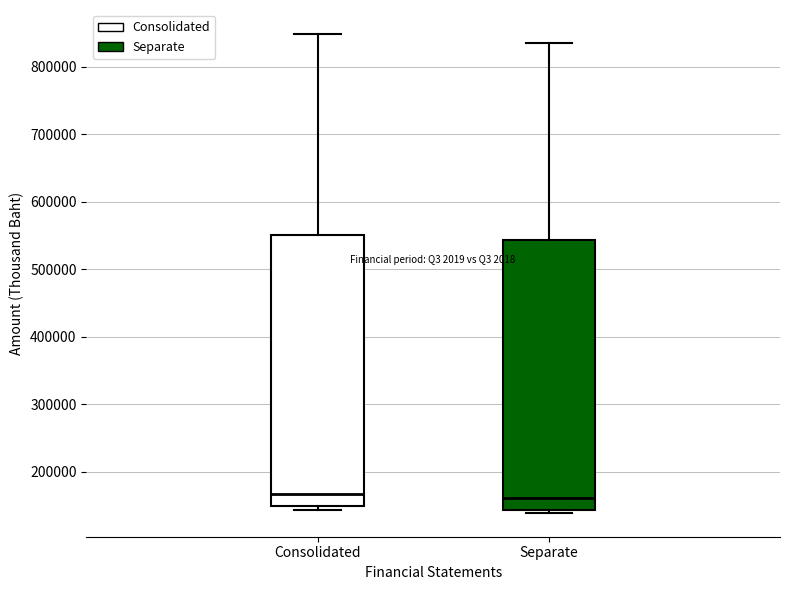

Where is the upper edge of the box for Separate on the y-axis? The values are not printed on the chart, so give them approximately, as read against the axis.

540000